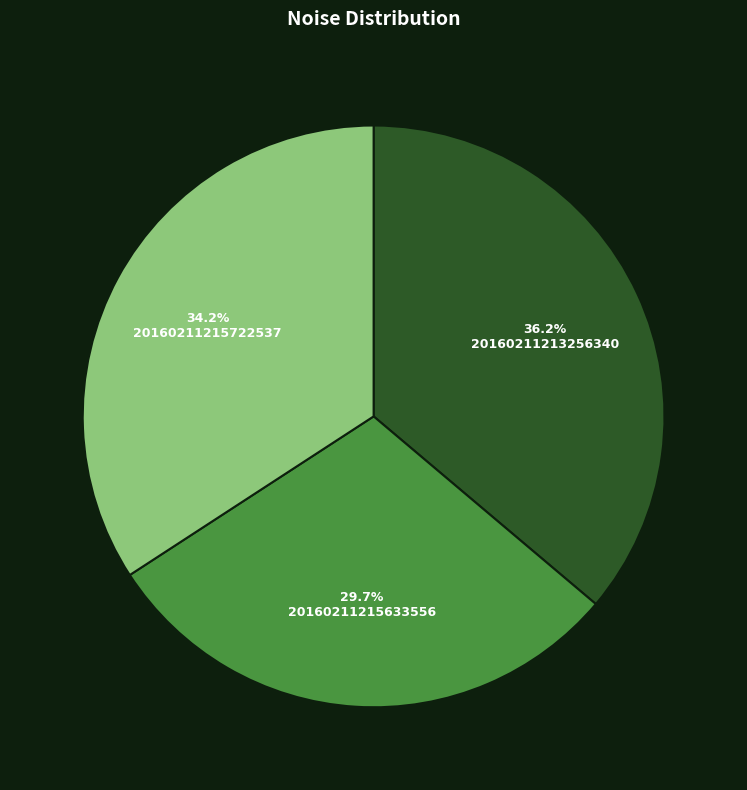

Is there a majority slice in this chart?

No